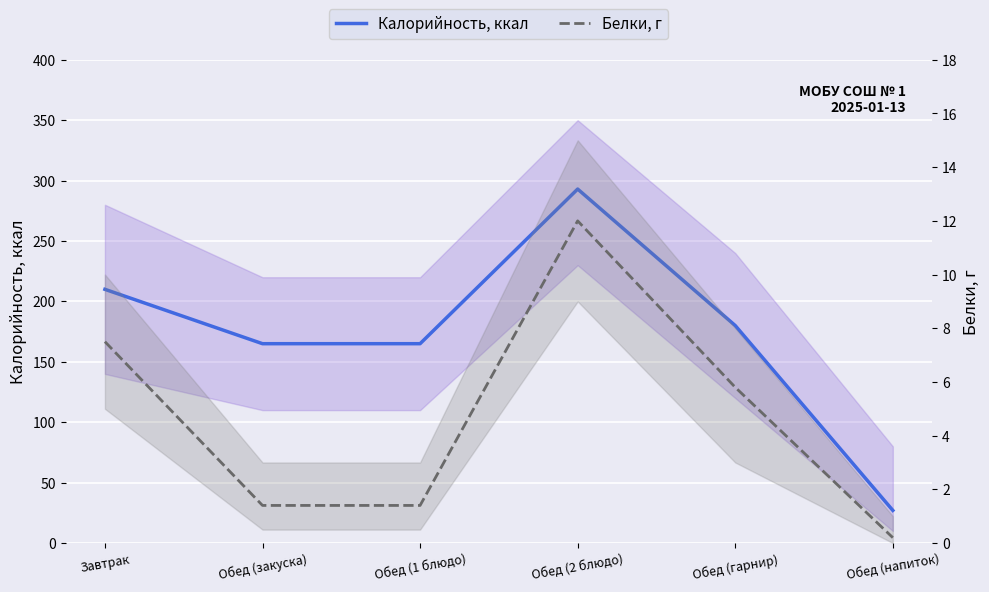

How many interior local peaks does the Белки, г series have?

1